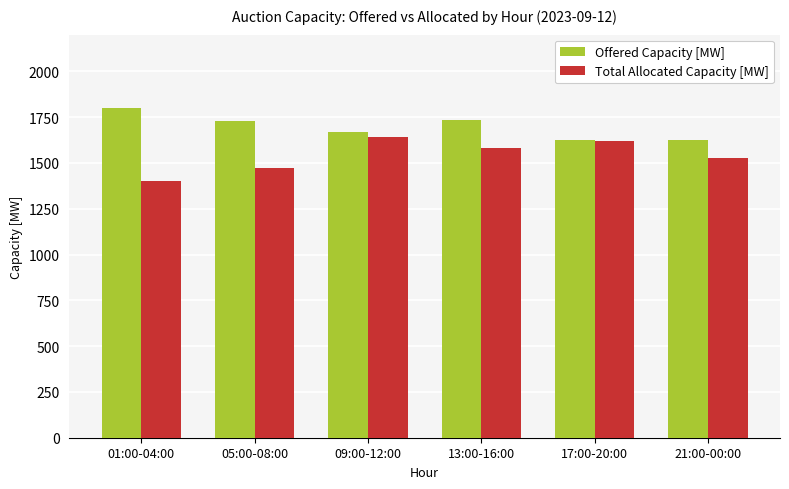

At how many categories does at least one series exceed 1518?

6